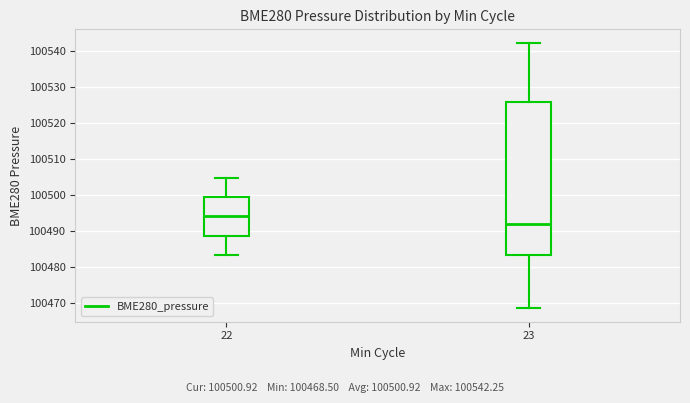

Reading left to right, read every box against the y-axis: the position of its median line, the range the box covers, and the ends of its whiskers. The values are not printed on the chart, so give them approximately, as read against the axis.

22: median 100494, box 100489 to 100499, whiskers 100483 to 100505
23: median 100492, box 100483 to 100526, whiskers 100469 to 100542